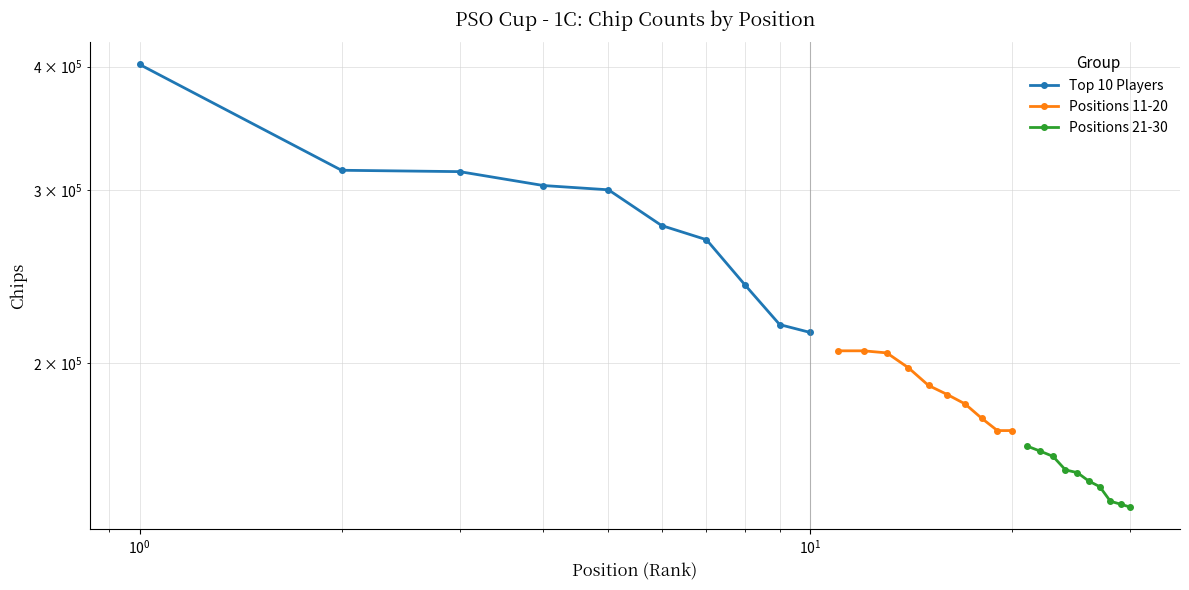

Rank the series by their maximum value, from highest to lowest.

Top 10 Players, Positions 11-20, Positions 21-30